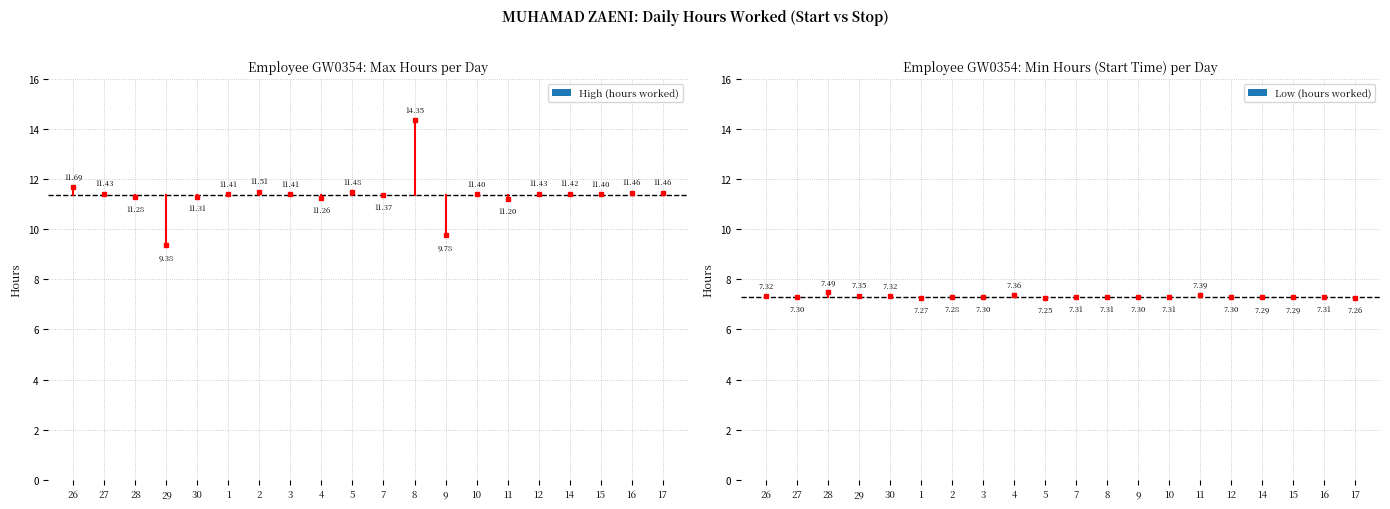

What is the greatest value displayed?

14.3